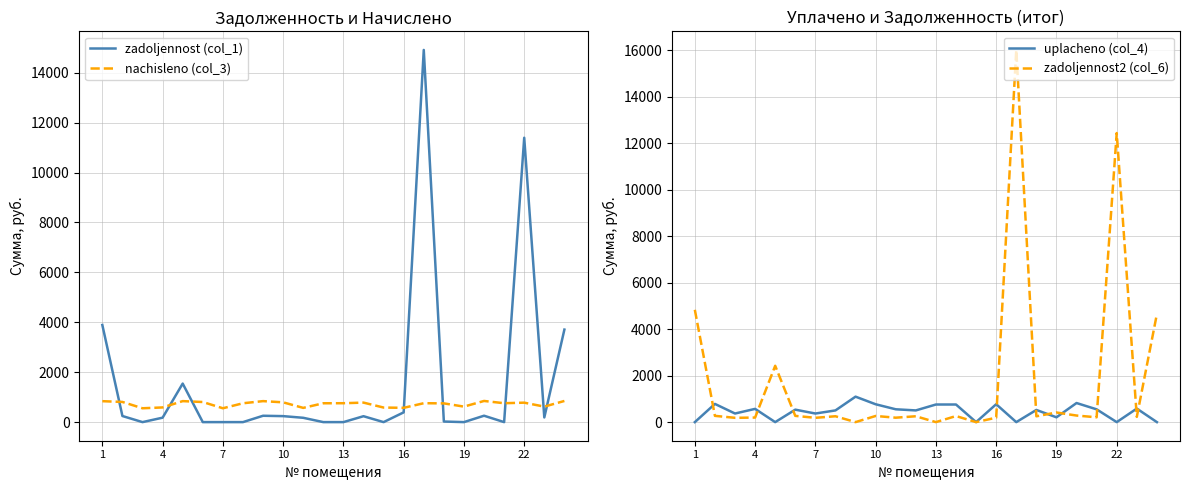

Where is zadoljennost2 (col_6) nearest to the value 8008?

1